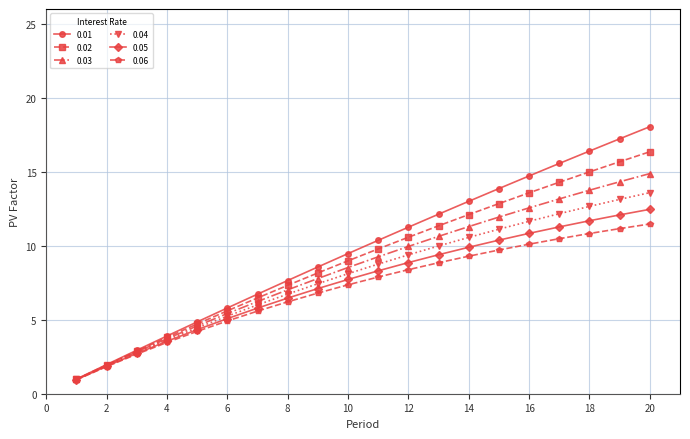

Rank the series by their average value, from highest to lowest.

0.01, 0.02, 0.03, 0.04, 0.05, 0.06